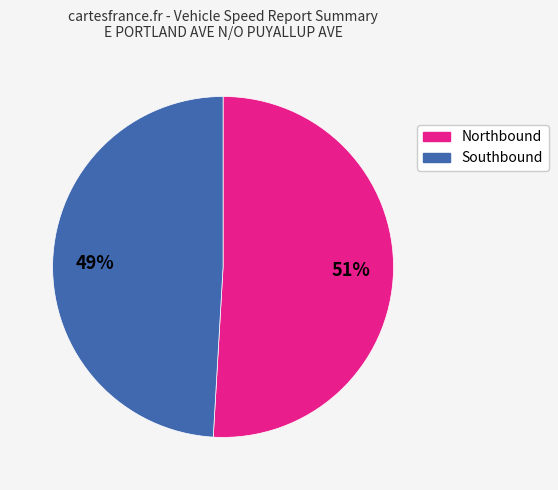

True or false: Southbound accounts for 49% of the total.

True